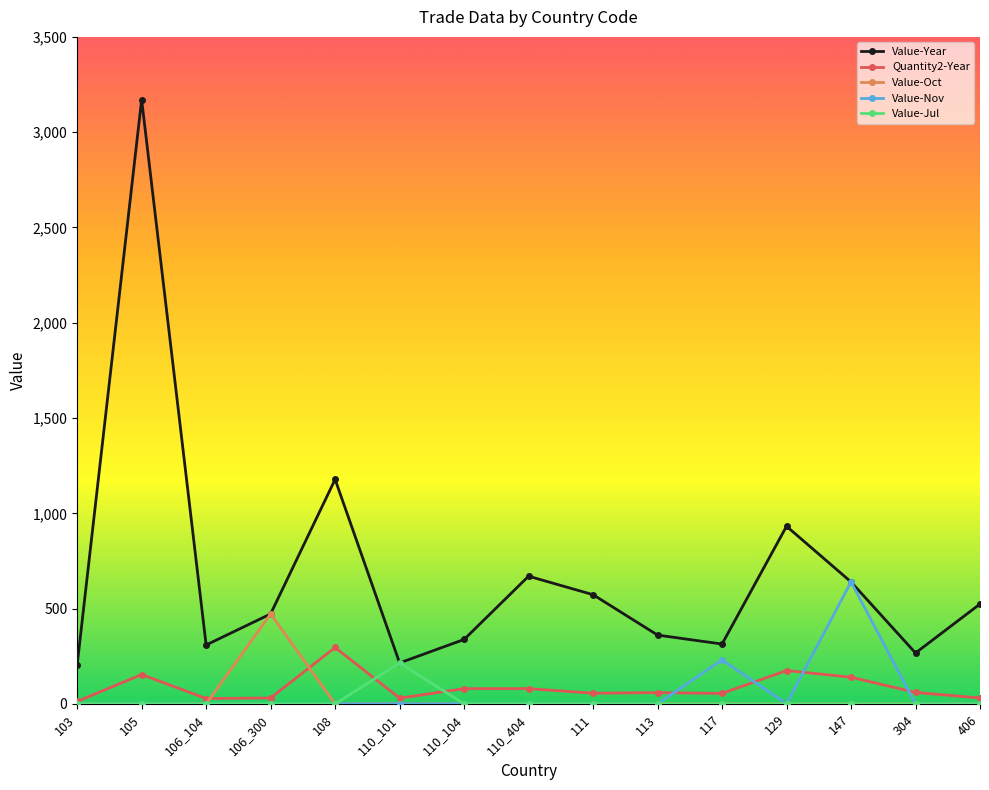

True or false: Quantity2-Year and Value-Jul cross at least once.

True